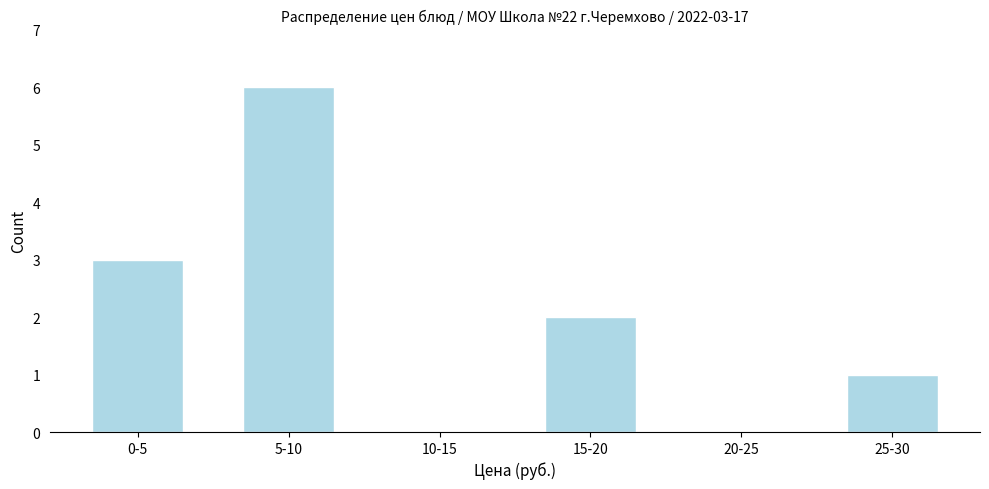

Reading left to right, transcribe all the data shown in this chart.

0-5=3	5-10=6	10-15=0	15-20=2	20-25=0	25-30=1